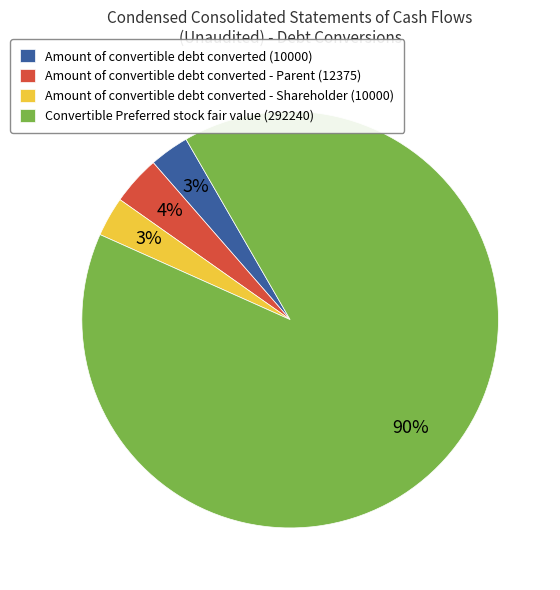

Does Convertible Preferred stock fair value (292240) account for over 50% of the chart?

Yes